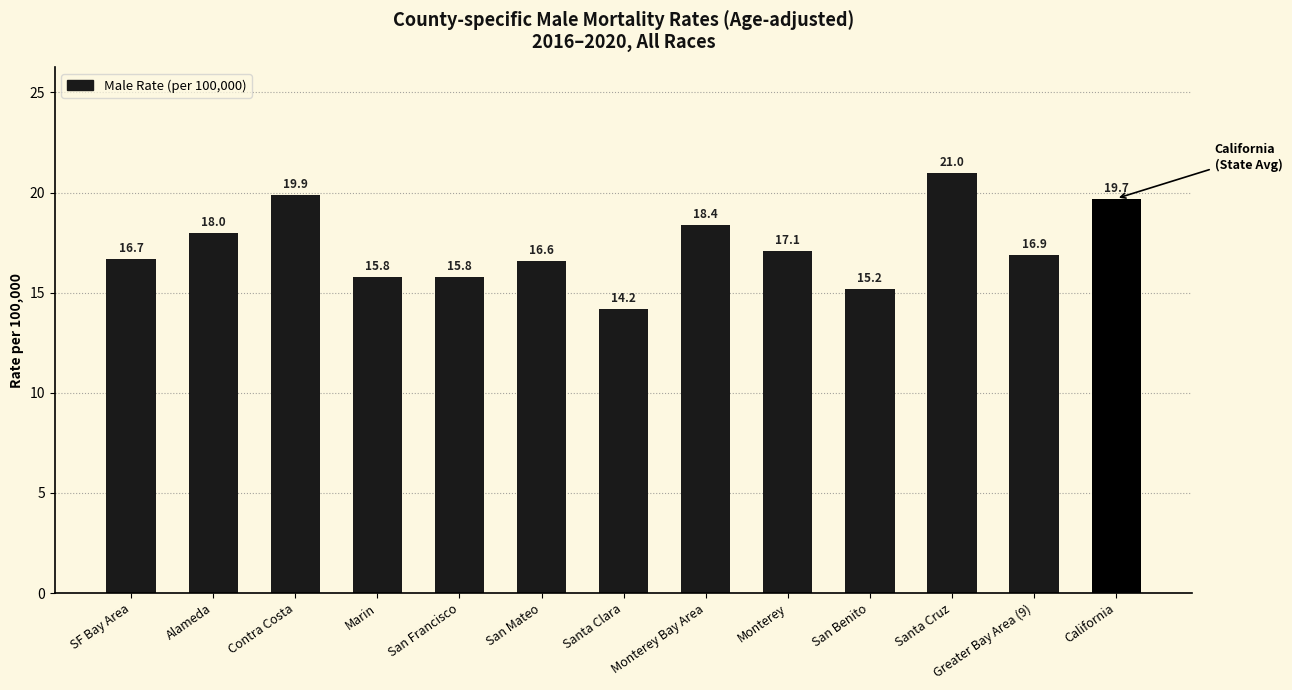

How many values exceed 16?

9